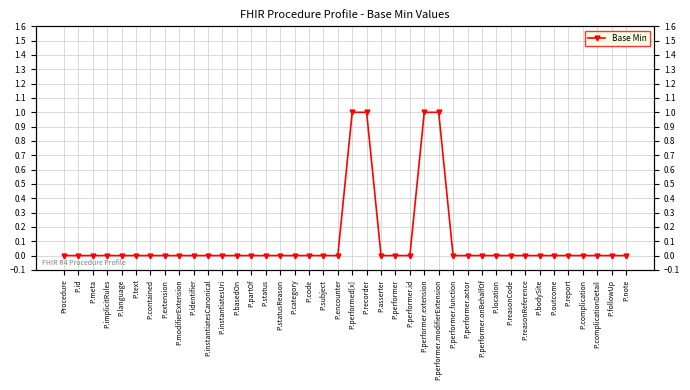

At which label is the value closest to 0?

Procedure